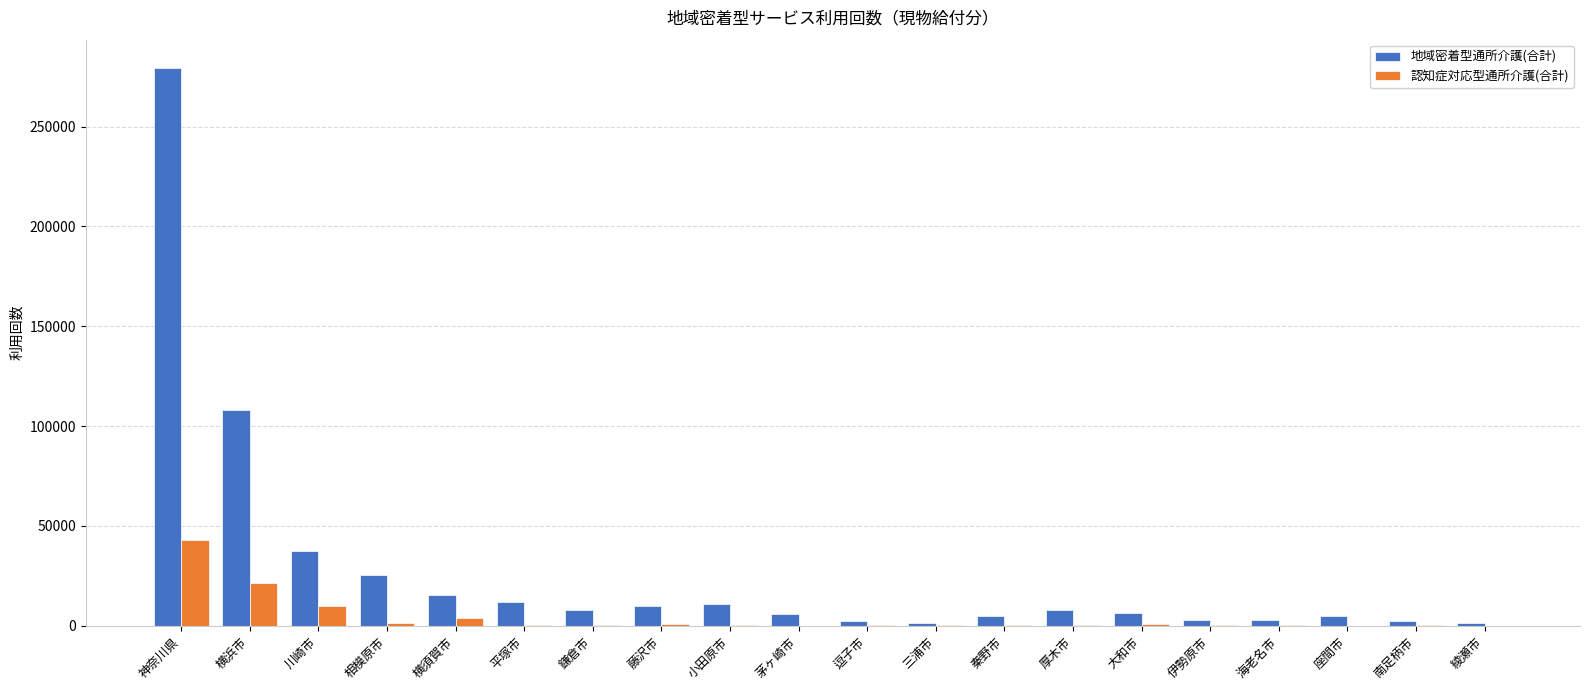

At which category is the sum across all series the highest?

神奈川県